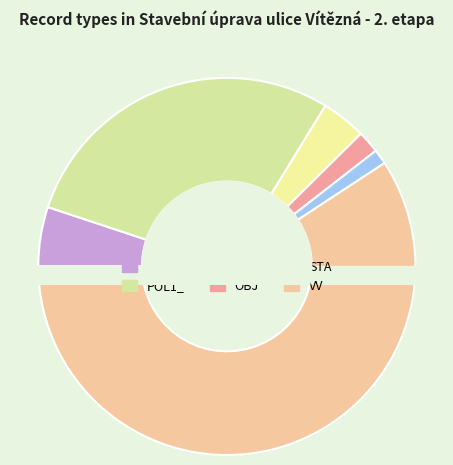

Is there a majority slice in this chart?

Yes